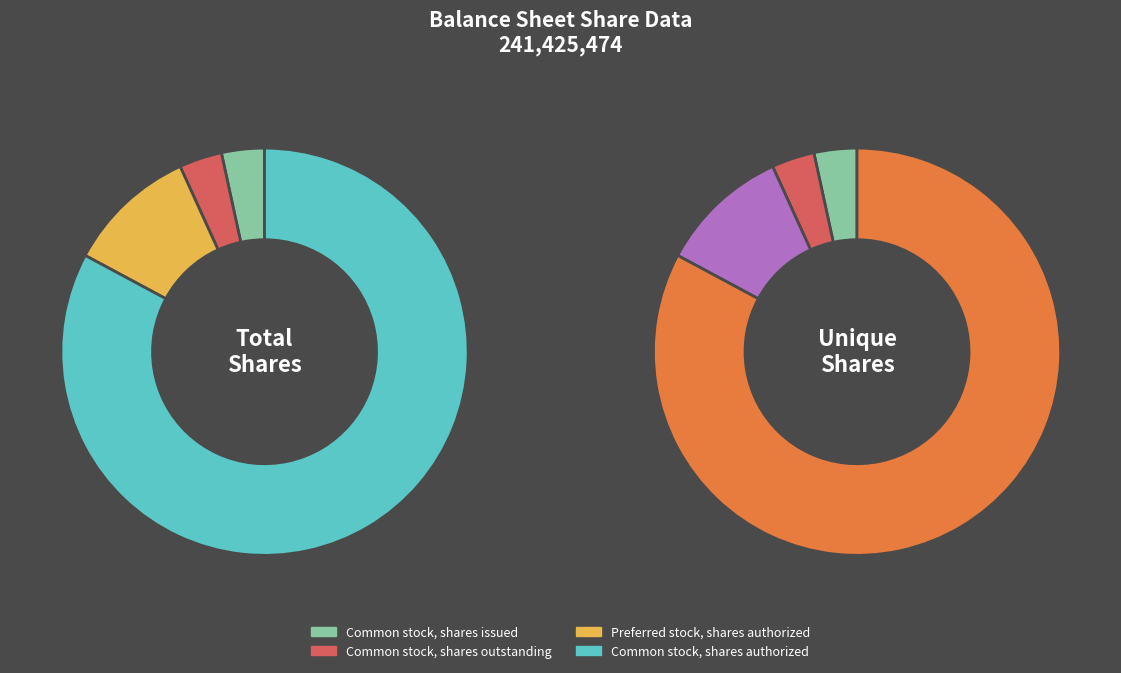

What portion of the pie excludes Common stock, shares outstanding?

96.6%